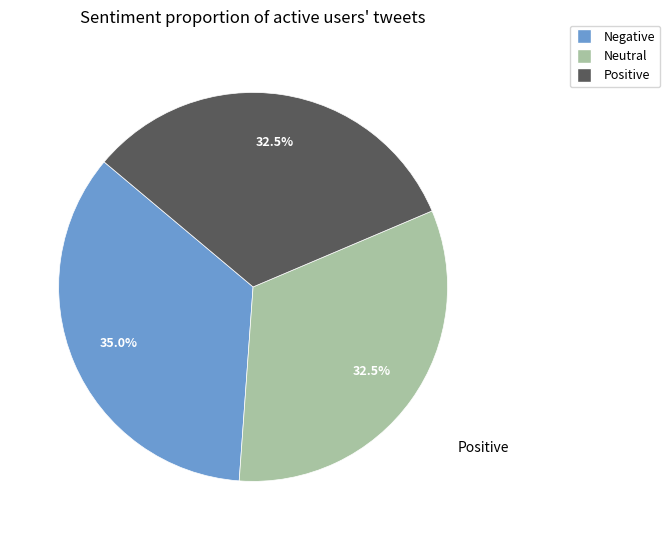

Does any single category account for the majority?

No